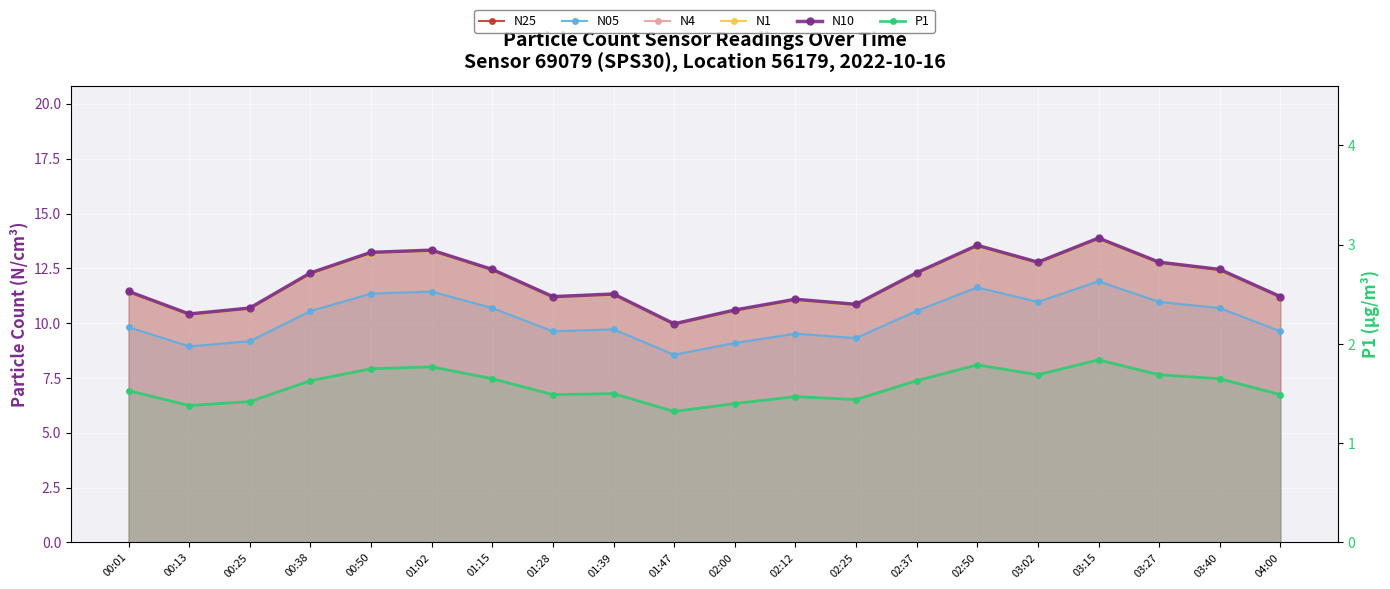

At which category is the sum across all series the highest?

03:15